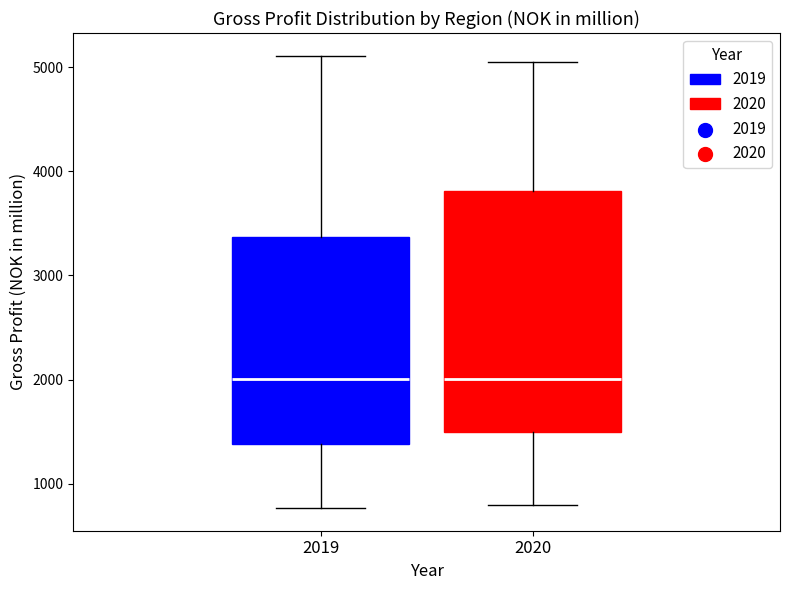

Which box is the tallest, from its lower edge to its upper edge?

2020